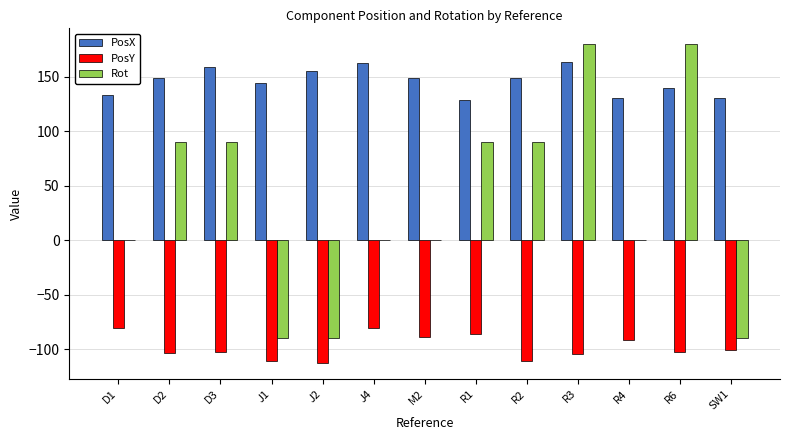

Is the value of PosY at J2 greater than the value of Rot at D2?

No